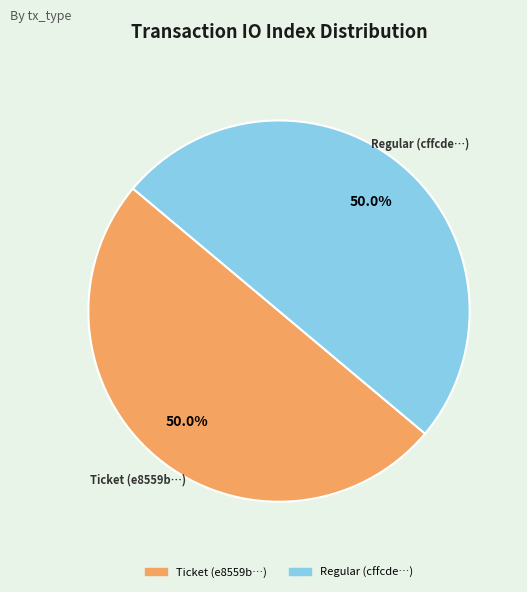

How many slices are in this pie chart?

2